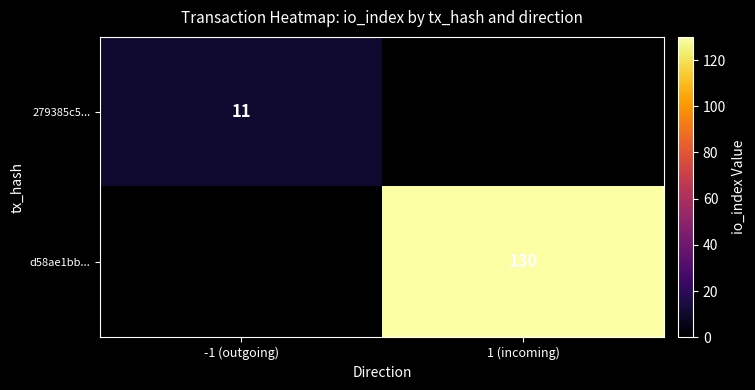

At how many categories does at least one series exceed 81?

1